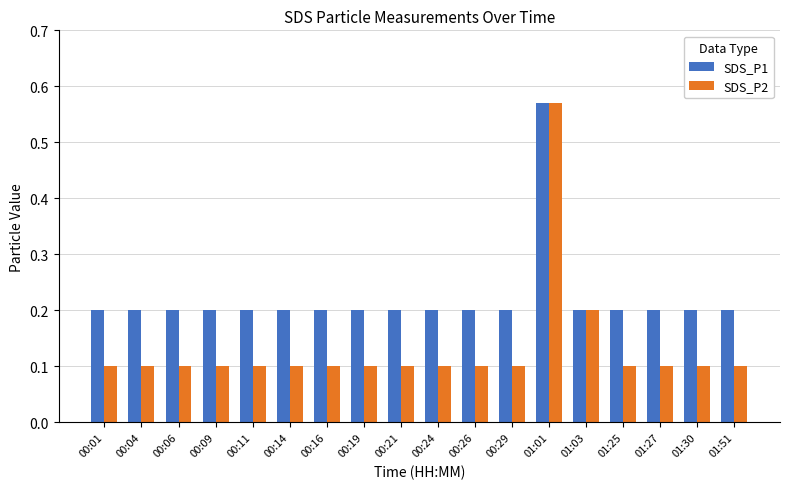

Which series has the largest total across all categories?

SDS_P1